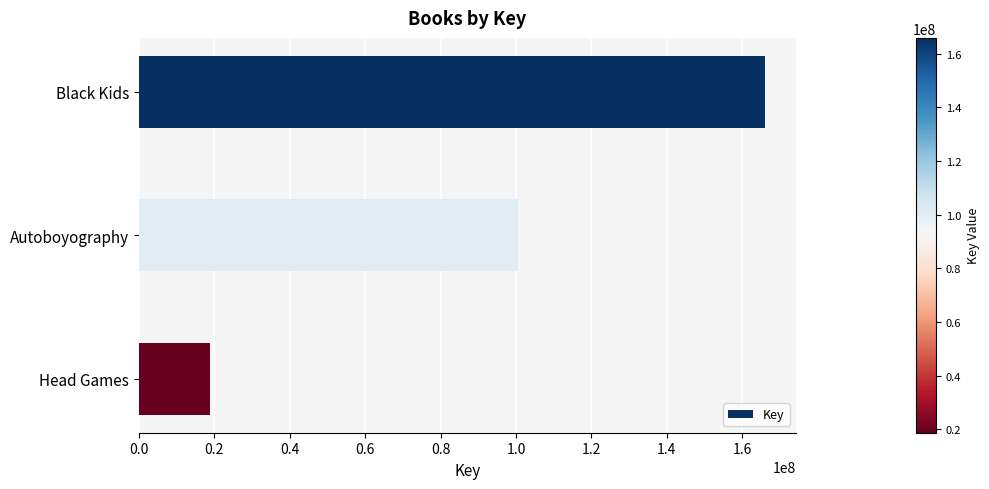

Read the value at Head Games.

18748308